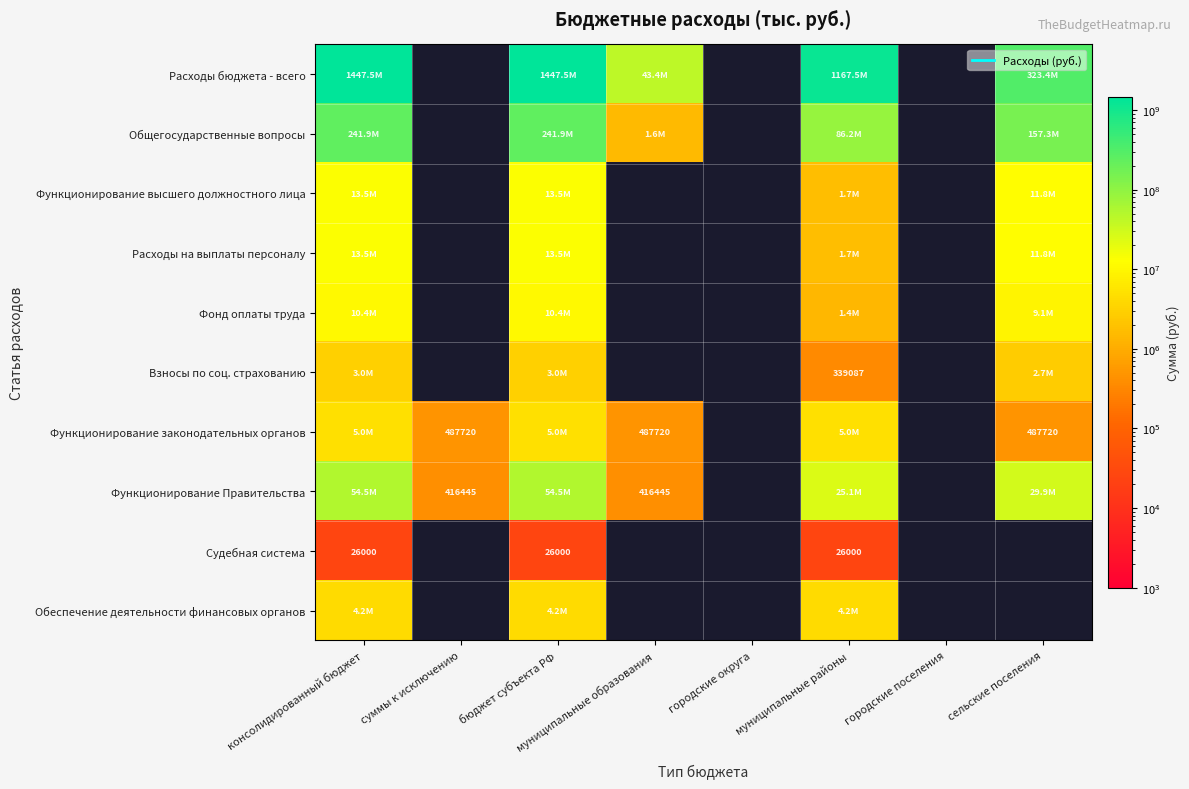

How many positive values does the Судебная система series have?

3